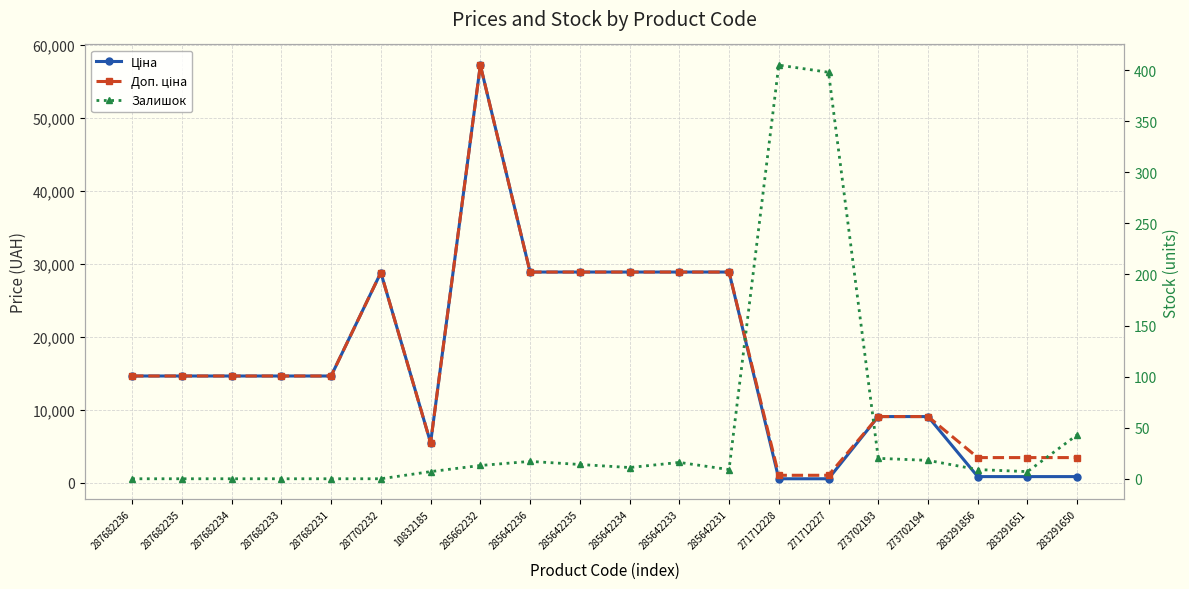

What is the label of the 9th point from the right?

285642233